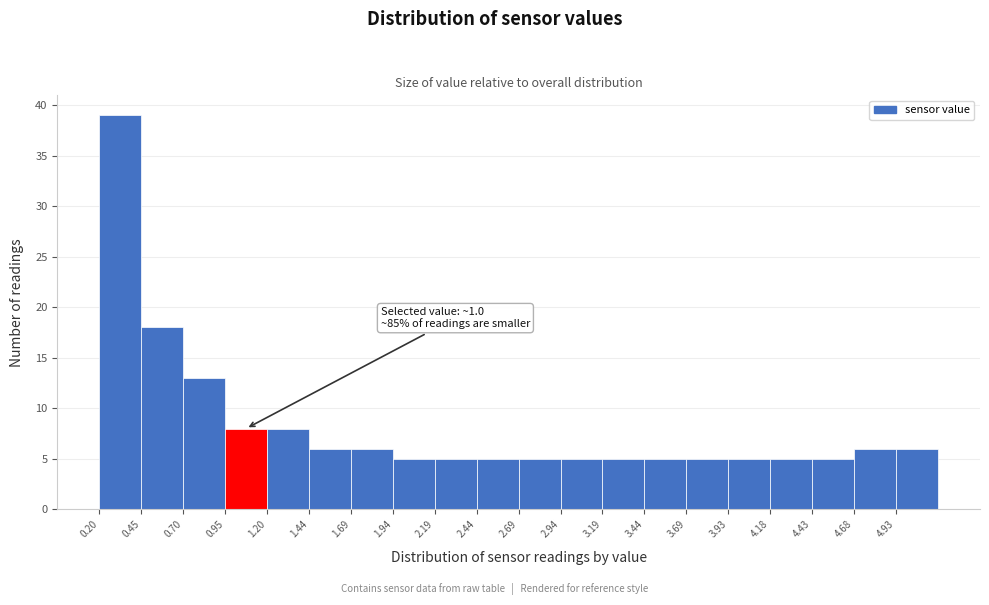

Over which range of the x-axis is the bar tallest?

0.20 to 0.45